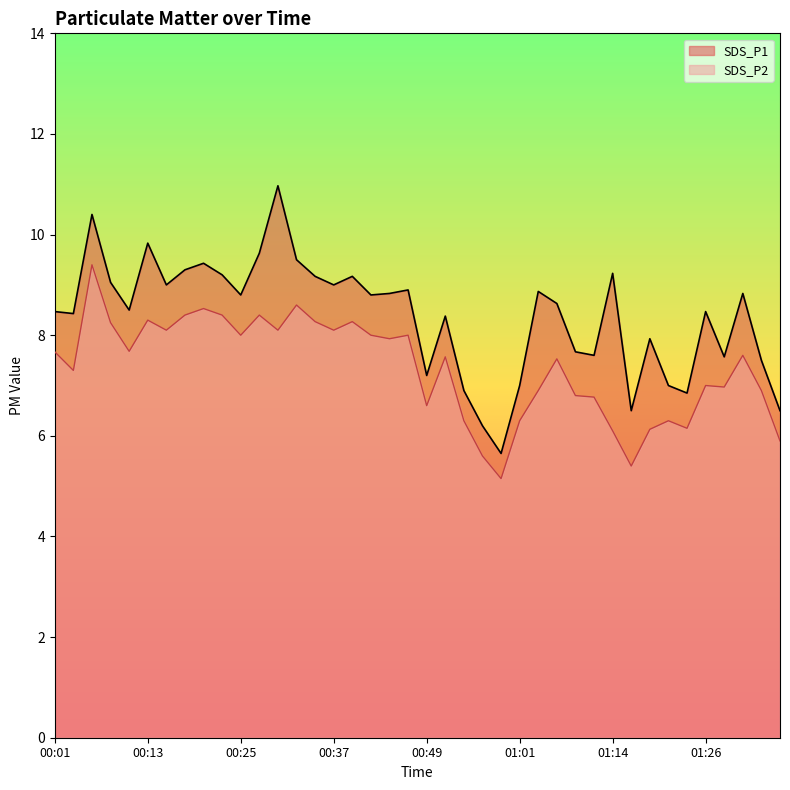

What is the average value of the SDS_P2 series?

7.3